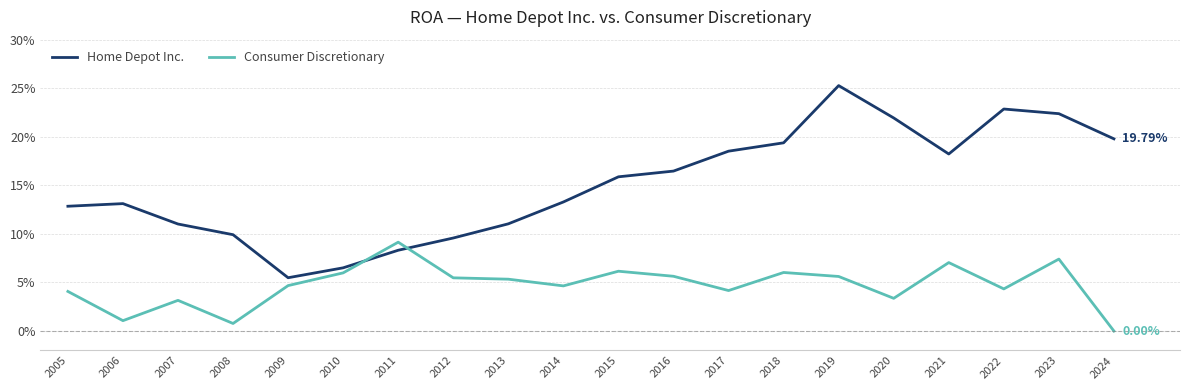

Reading left to right, what are all the values shown in this chart?

Home Depot Inc.: 2005=0.1	2006=0.1	2007=0.1	2008=0.1	2009=0.1	2010=0.1	2011=0.1	2012=0.1	2013=0.1	2014=0.1	2015=0.2	2016=0.2	2017=0.2	2018=0.2	2019=0.3	2020=0.2	2021=0.2	2022=0.2	2023=0.2	2024=0.2
Consumer Discretionary: 2005=0.0	2006=0.0	2007=0.0	2008=0.0	2009=0.0	2010=0.1	2011=0.1	2012=0.1	2013=0.1	2014=0.0	2015=0.1	2016=0.1	2017=0.0	2018=0.1	2019=0.1	2020=0.0	2021=0.1	2022=0.0	2023=0.1	2024=0.0